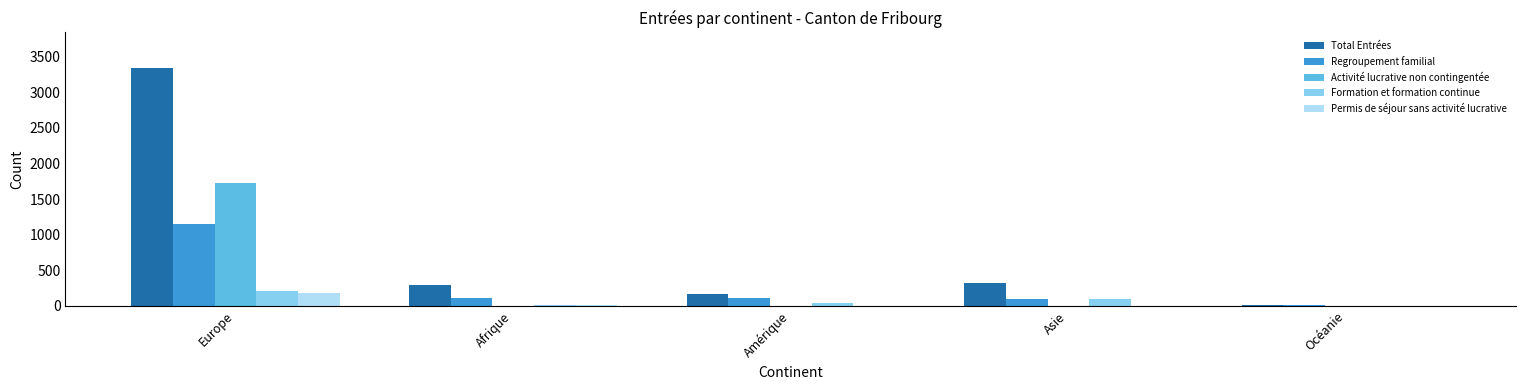

Read the Regroupement familial value at Amérique.

111